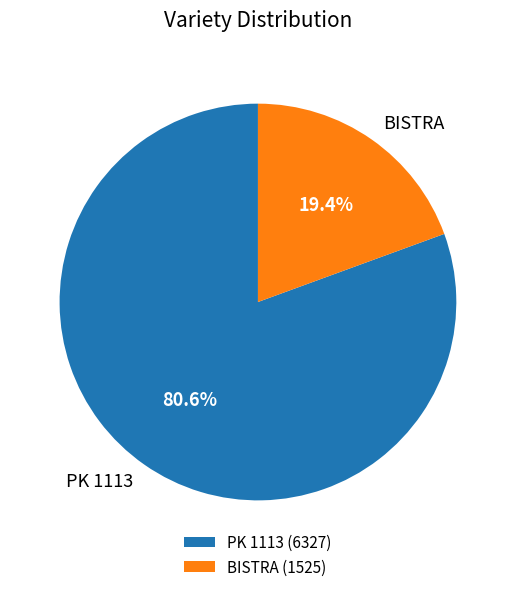

Does BISTRA account for over 50% of the chart?

No